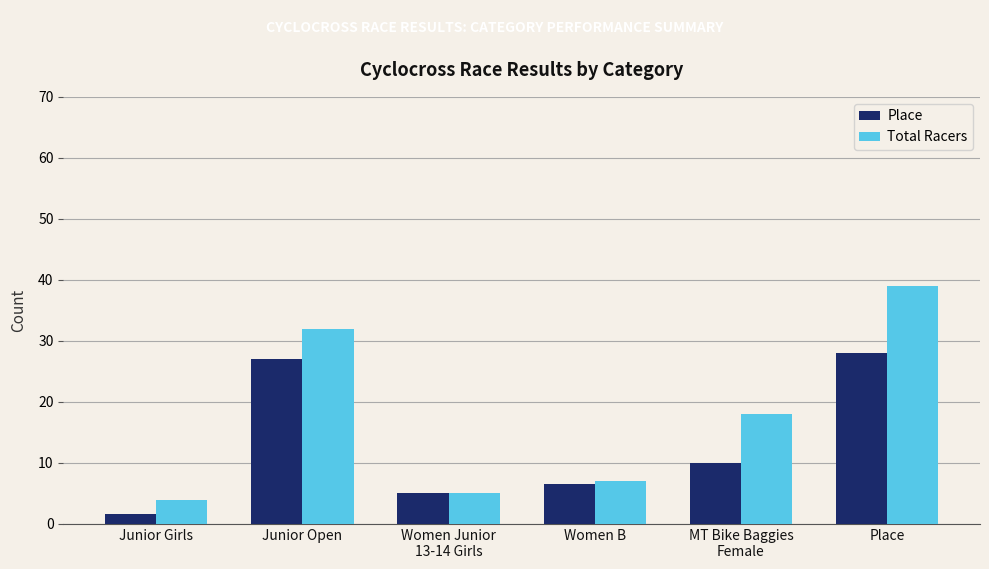

True or false: Total Racers has a value of 5.0 at Women Junior
13-14 Girls.

True